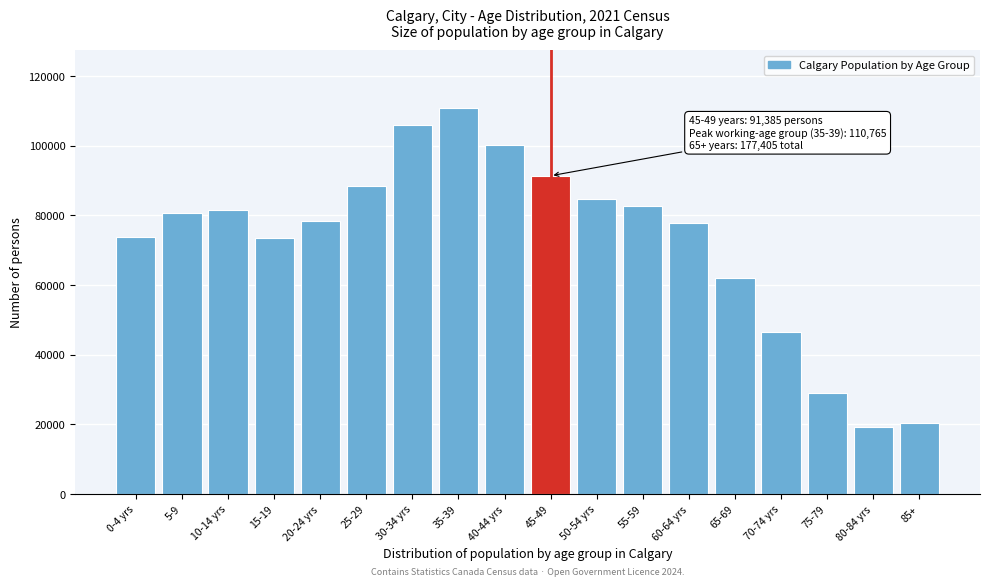

What is the minimum value shown in the chart?

19405